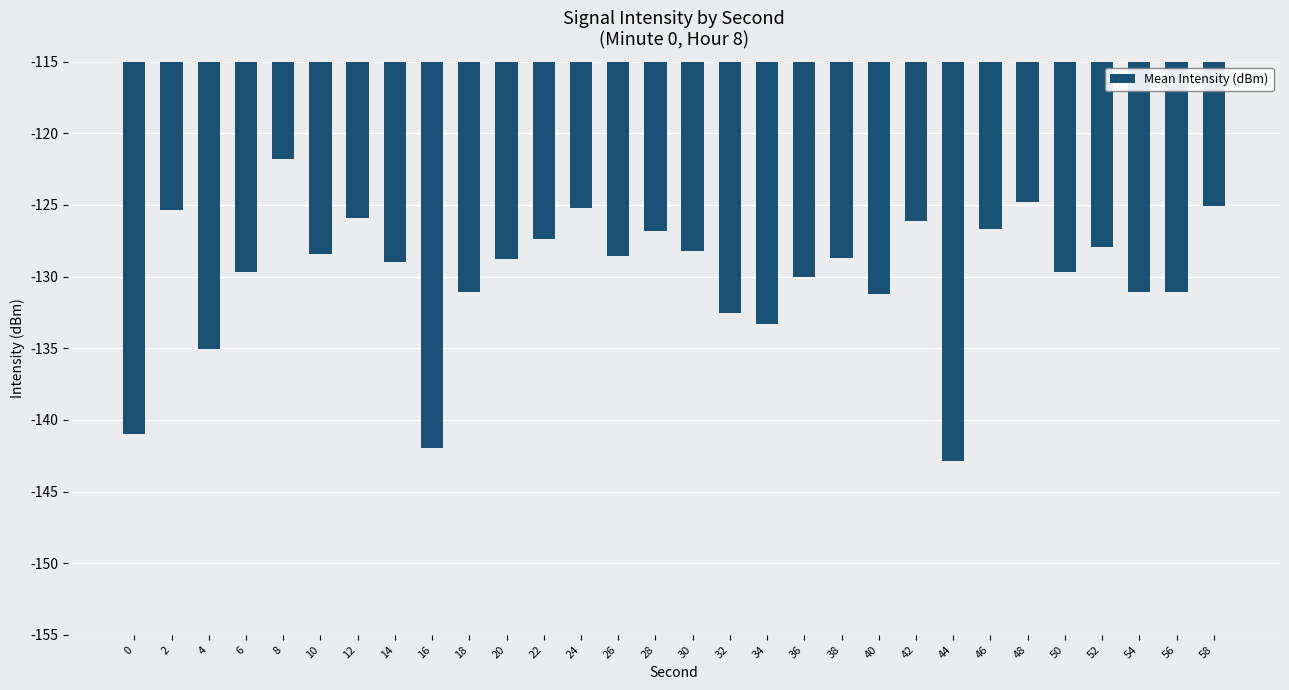

Between 16 and 26, which is larger?

26